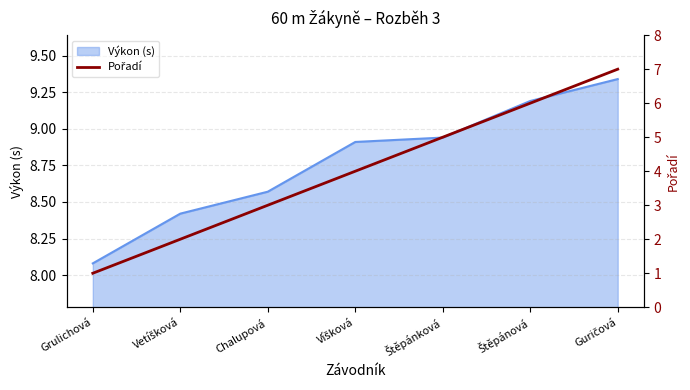

Is it true that the value at Štěpánová is 6?

True